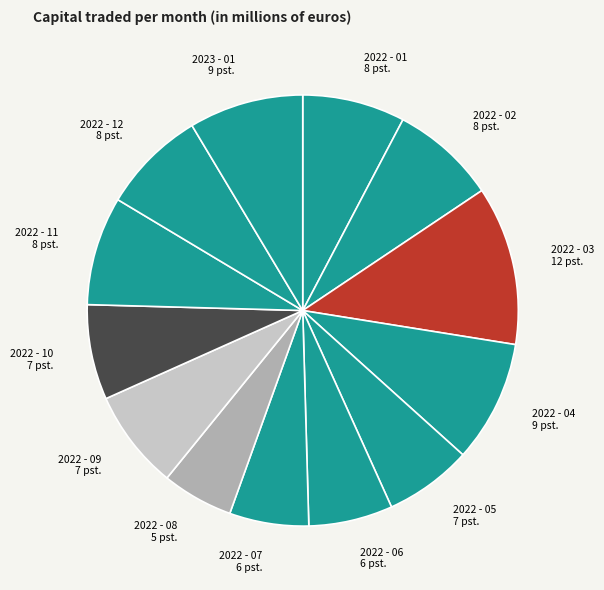

Is it true that 2022 - 02 is 20% of the pie?

False